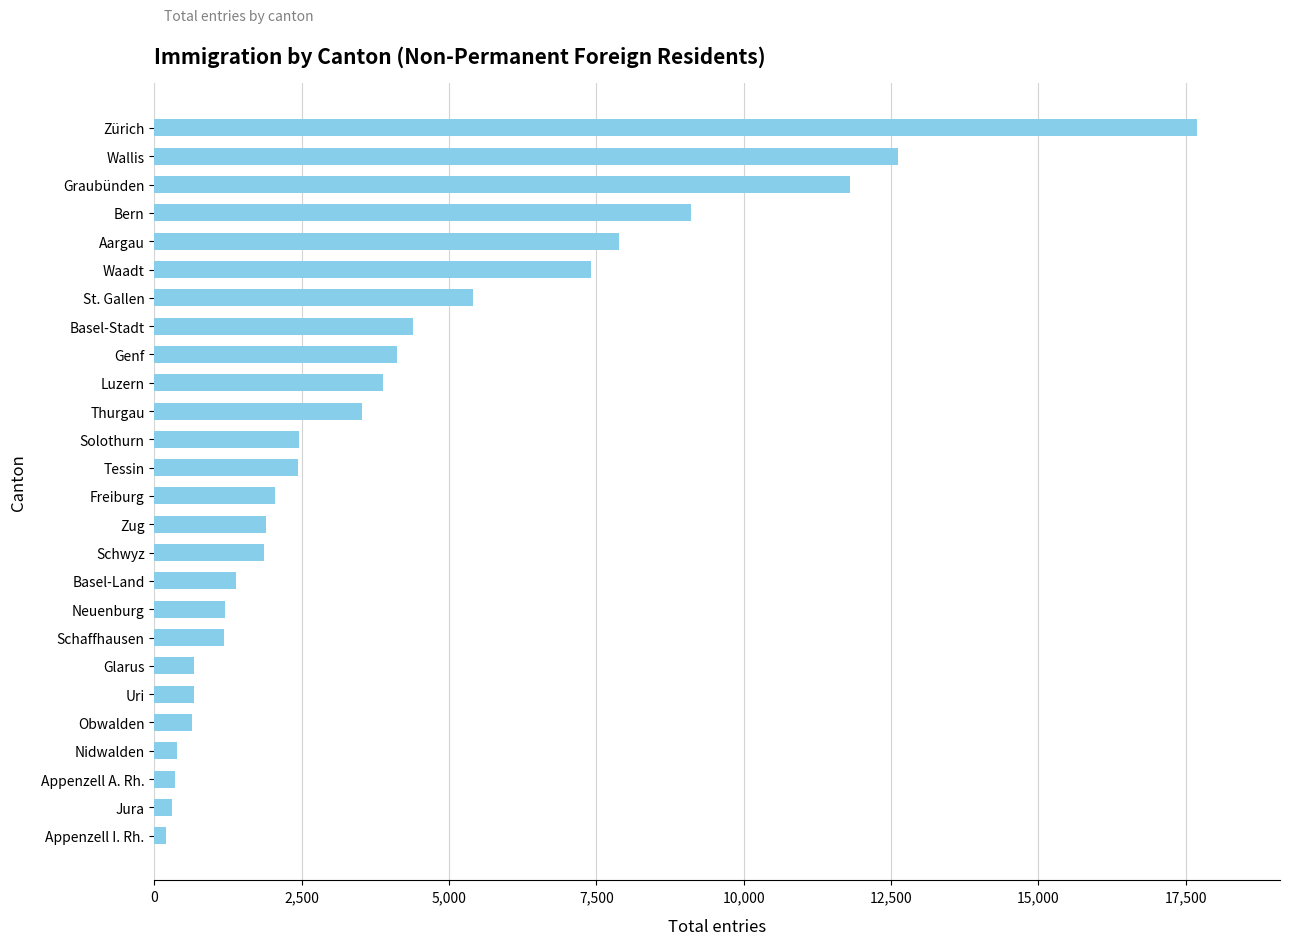

What is the sum of all values?

105507